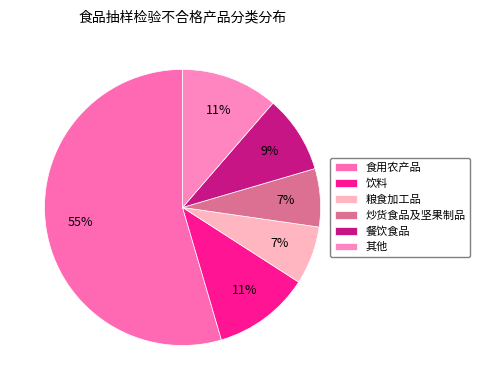

Count the number of slices in the pie.

6